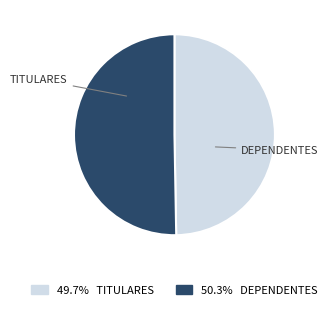

Is it true that DEPENDENTES is 50% of the pie?

True